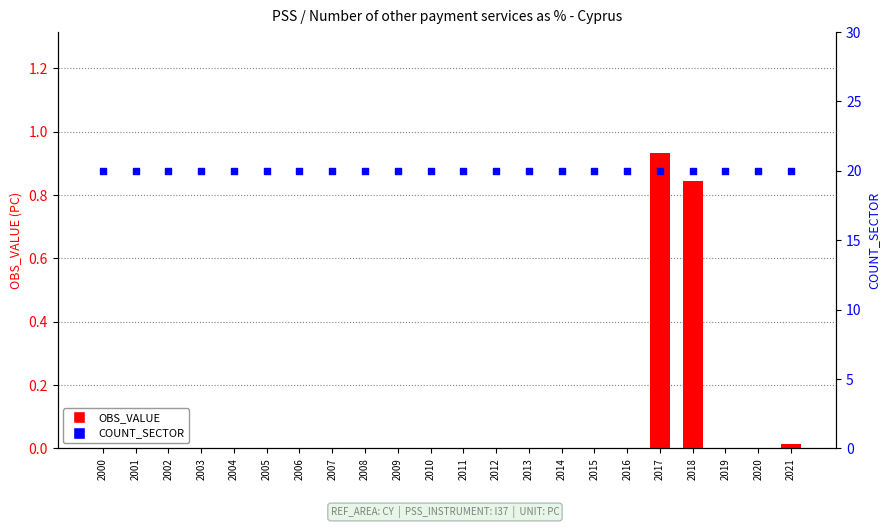

Is the value of OBS_VALUE at 2001 greater than the value of COUNT_SECTOR at 2007?

No